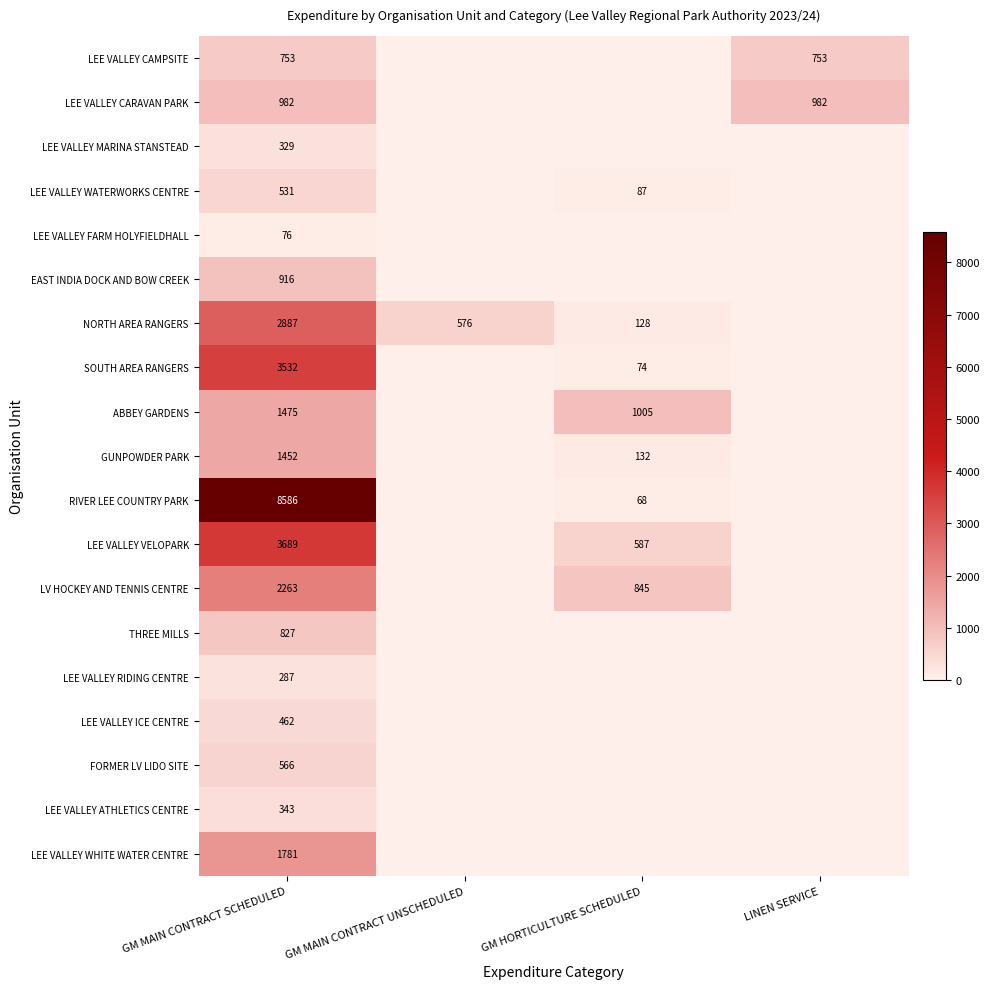

What is the total value across all series at GM MAIN CONTRACT SCHEDULED?

31737